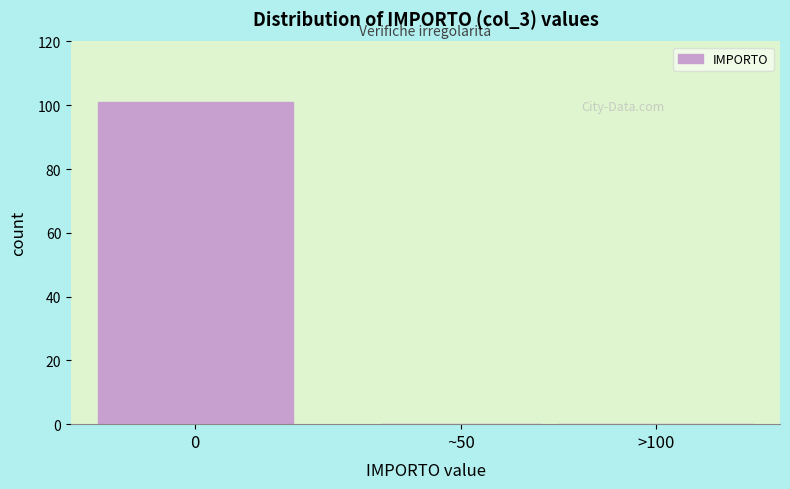

Reading left to right, list all the values displayed in this chart.

0=101	~50=0	>100=0